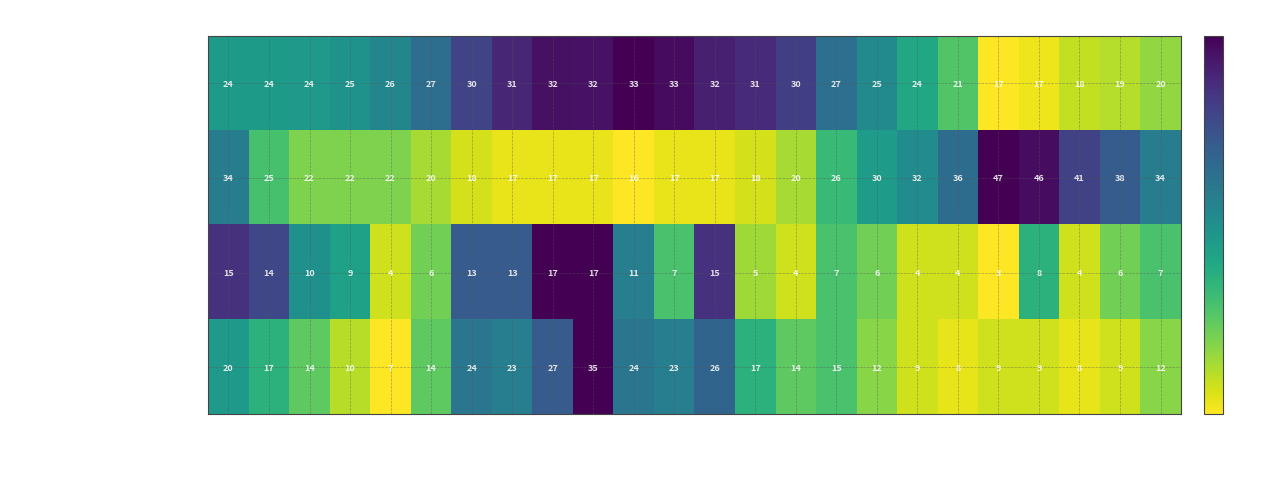

At which category does the chart reach its peak across all series?

08:00